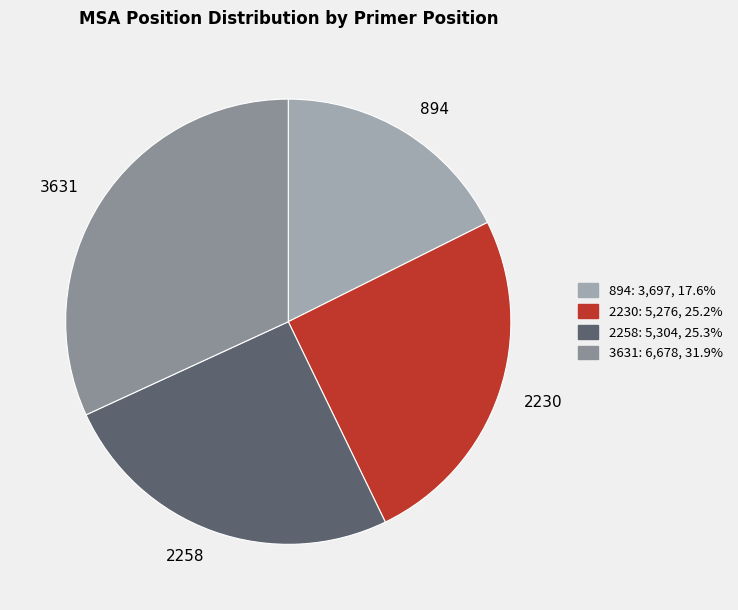

Which has a higher value, 3631 or 2258?

3631